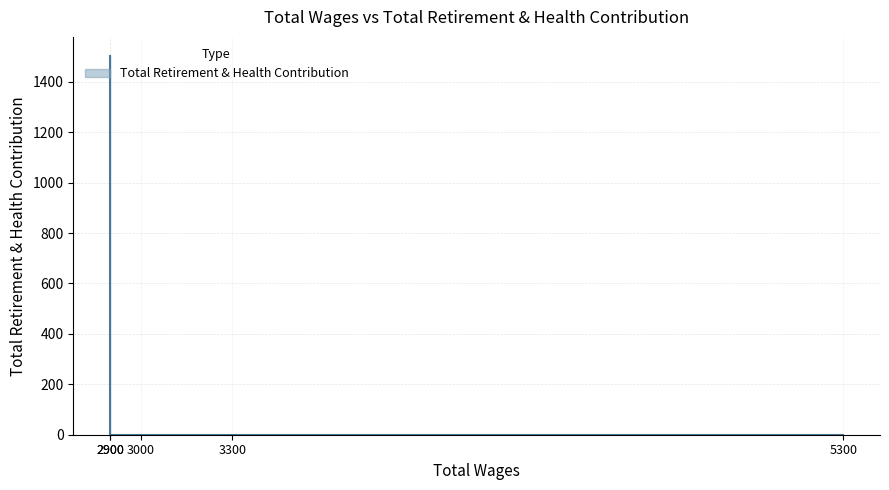

What is the difference between the maximum and second lowest values?

1503